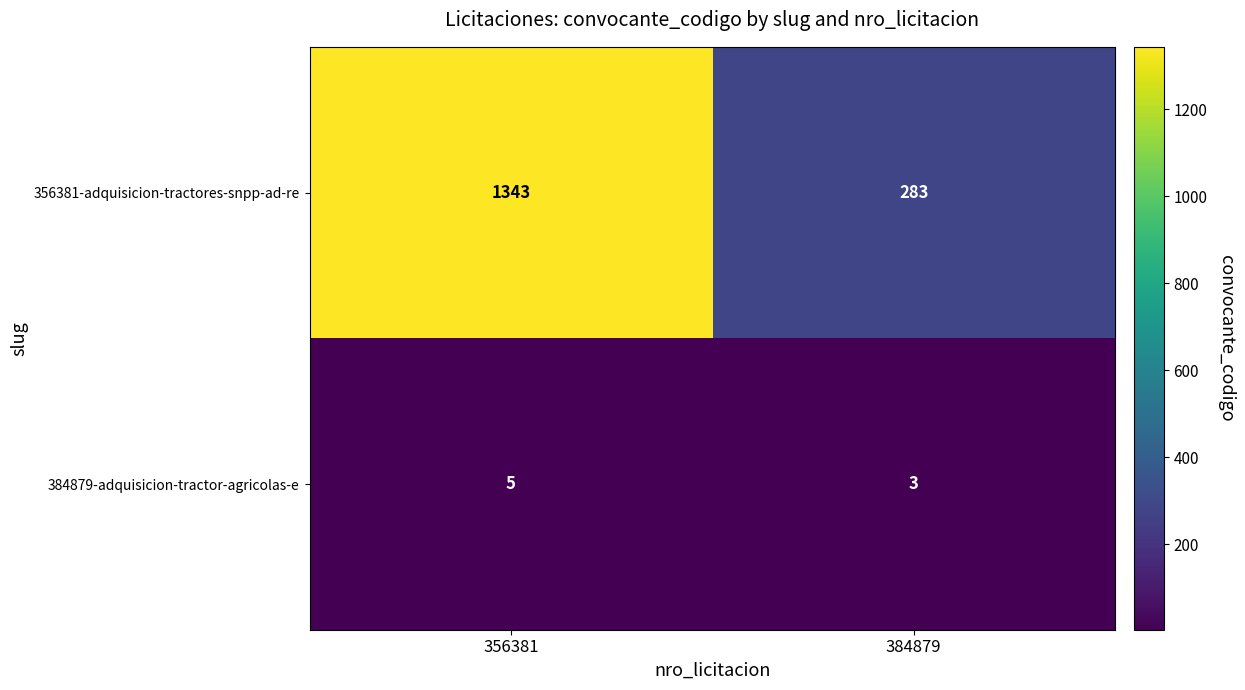

Rank the series at 384879 from lowest to highest value.

384879-adquisicion-tractor-agricolas-e, 356381-adquisicion-tractores-snpp-ad-re